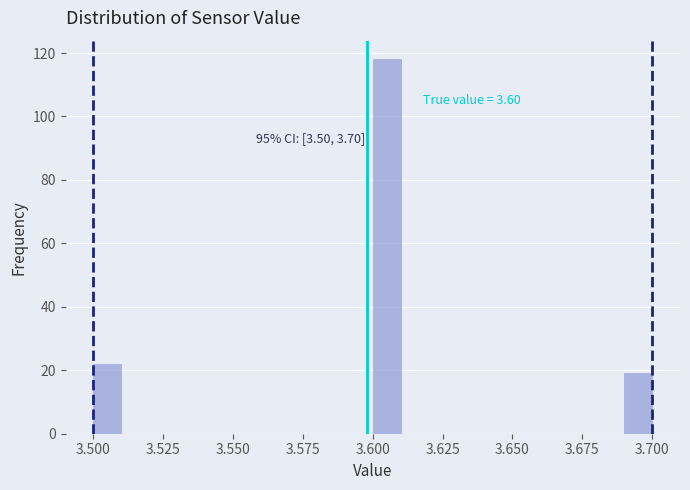

Read against the x-axis, roughly where is the centre of the tallest bar?

3.605